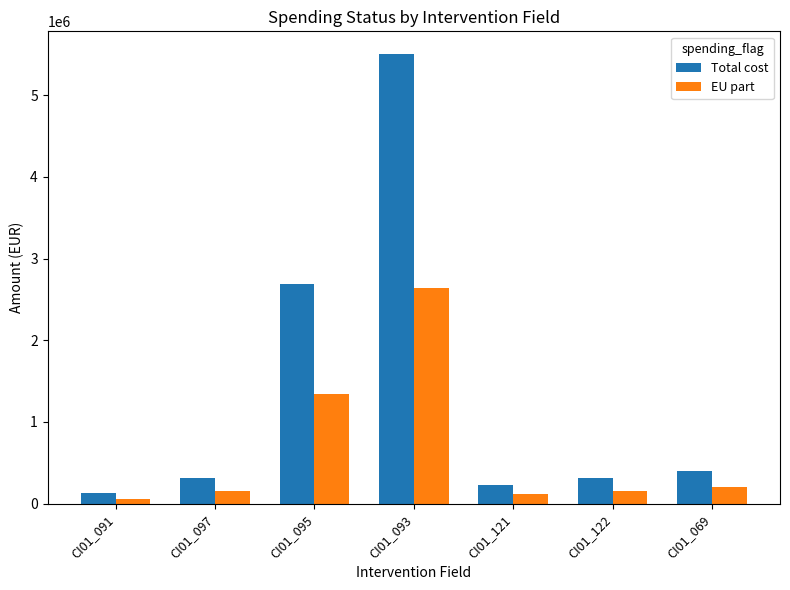

Which series changed the most between CI01_097 and CI01_069?

Total cost